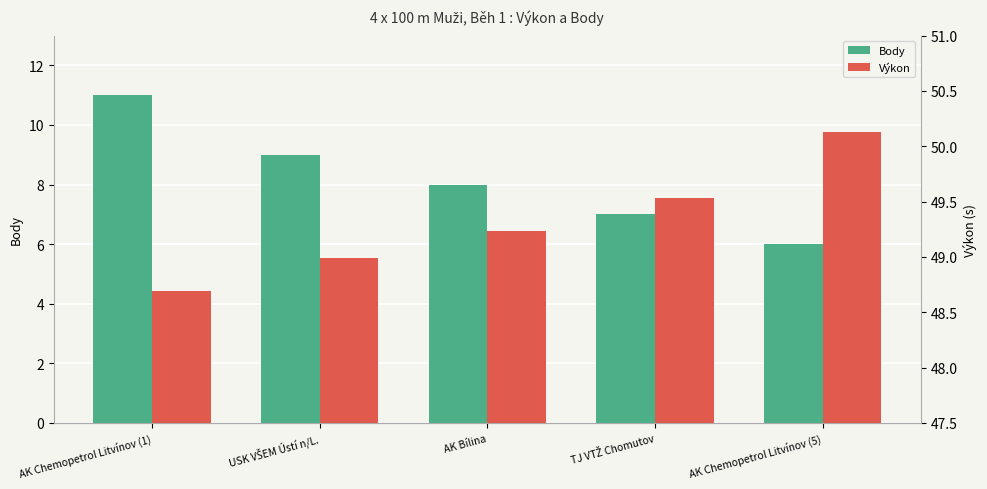

Reading left to right, extract all data points from this chart.

Body: AK Chemopetrol Litvínov (1)=11.0	USK VŠEM Ústí n/L.=9.0	AK Bílina=8.0	TJ VTŽ Chomutov=7.0	AK Chemopetrol Litvínov (5)=6.0
Výkon: AK Chemopetrol Litvínov (1)=48.7	USK VŠEM Ústí n/L.=49.0	AK Bílina=49.2	TJ VTŽ Chomutov=49.5	AK Chemopetrol Litvínov (5)=50.1